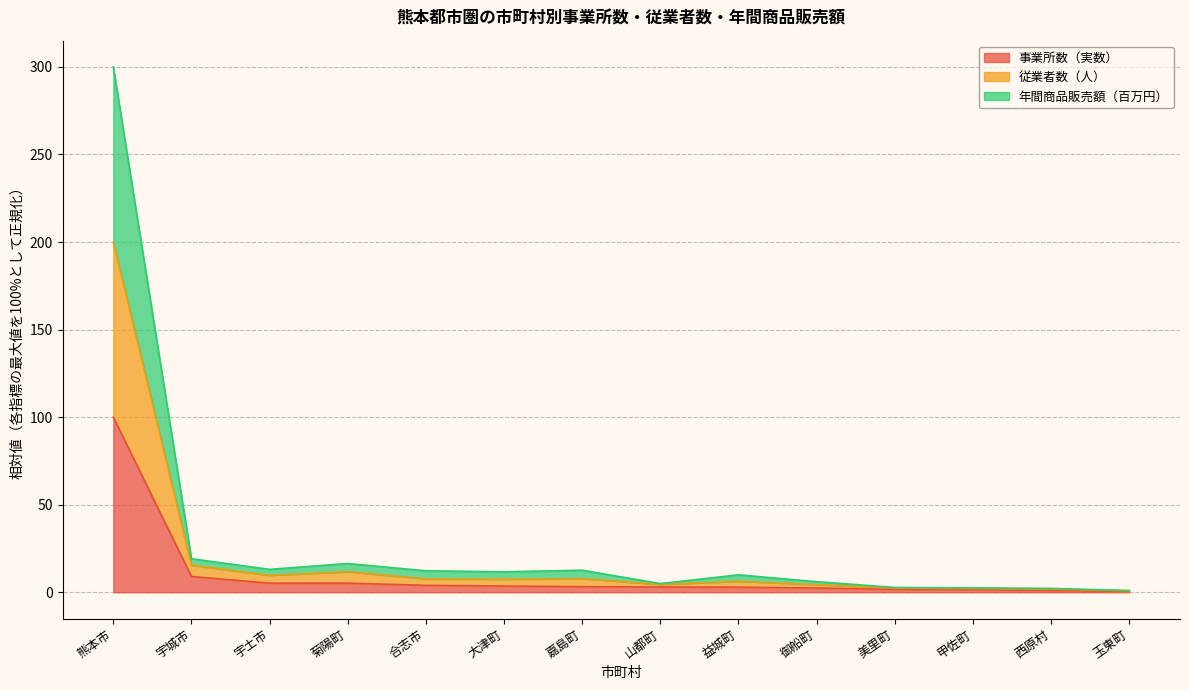

The value of 事業所数（実数） at 熊本市 is 156.5. True or false?

False